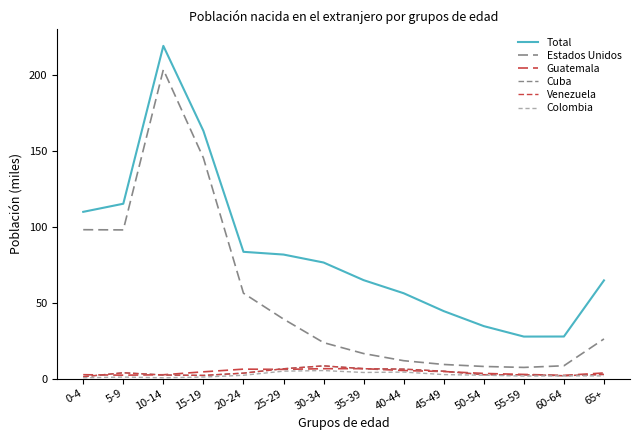

Which category has the lowest value in the Estados Unidos series?

55-59